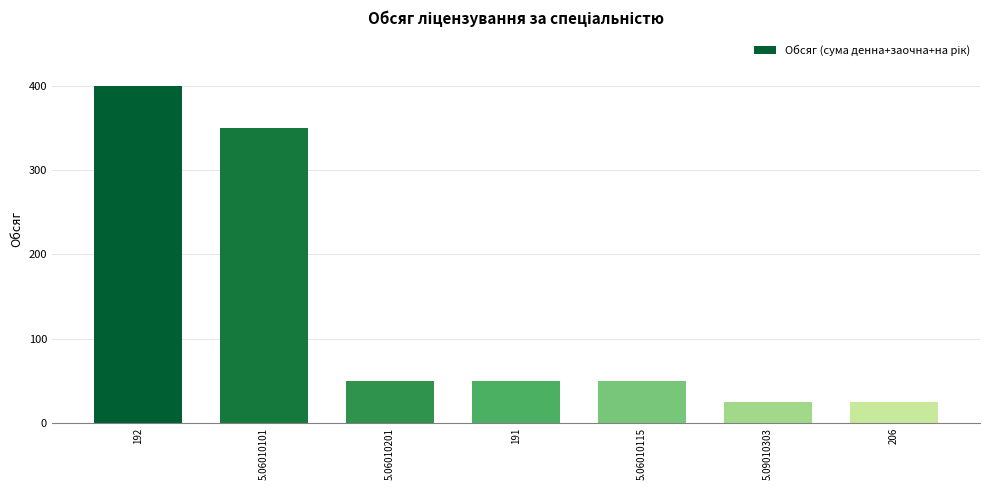

What position from the right is 206?

1